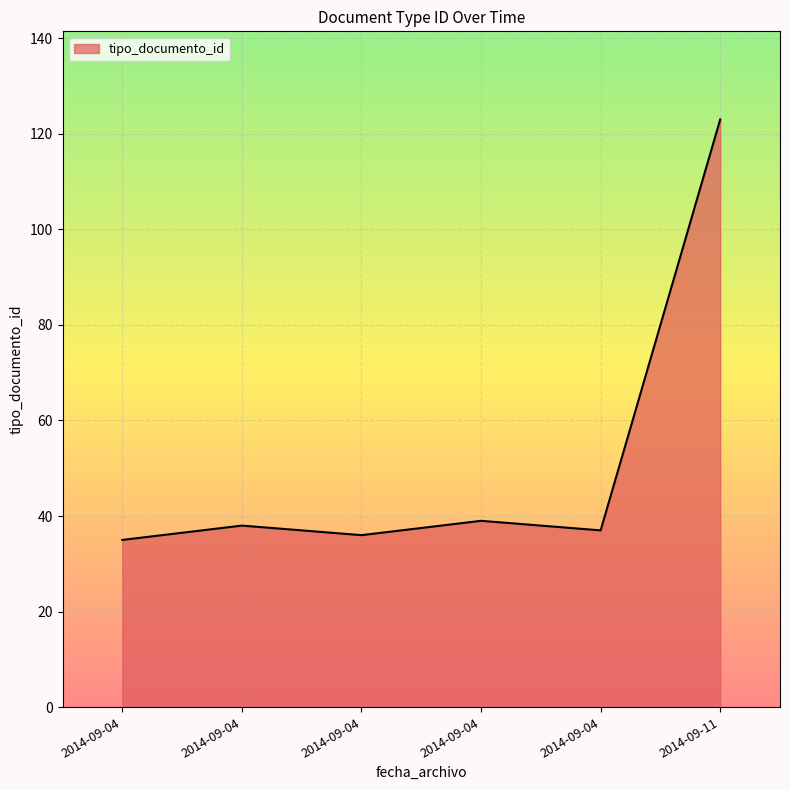

List the labels in order of value, largest first.

2014-09-11, 2014-09-04, 2014-09-04, 2014-09-04, 2014-09-04, 2014-09-04